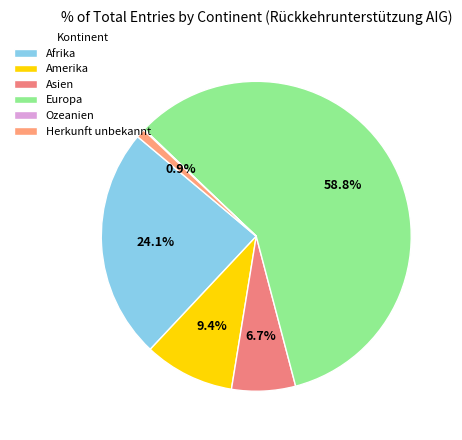

What is the total percentage of Europa and Amerika?

68.2%